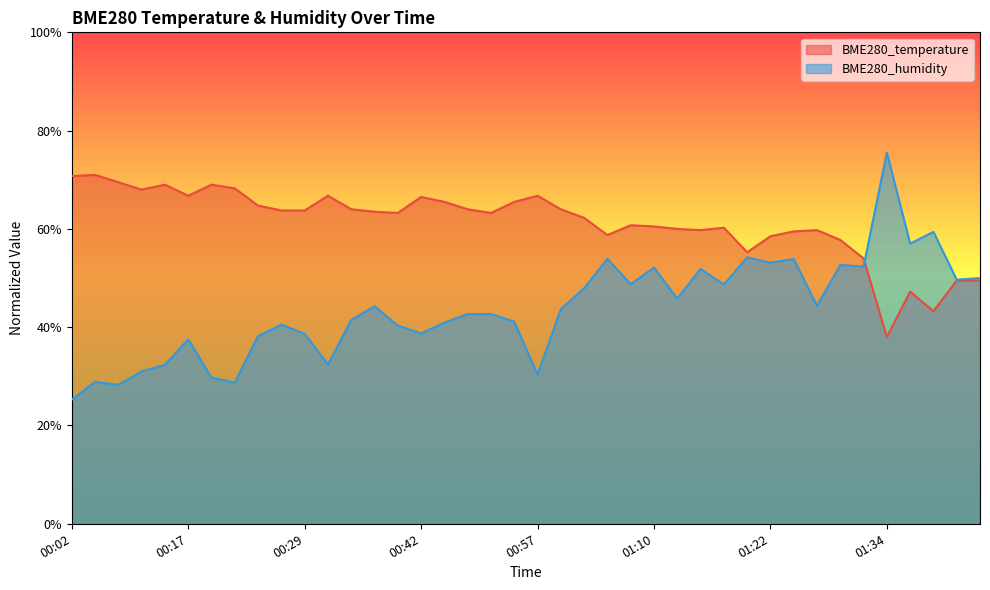

True or false: BME280_humidity and BME280_temperature cross at least once.

True